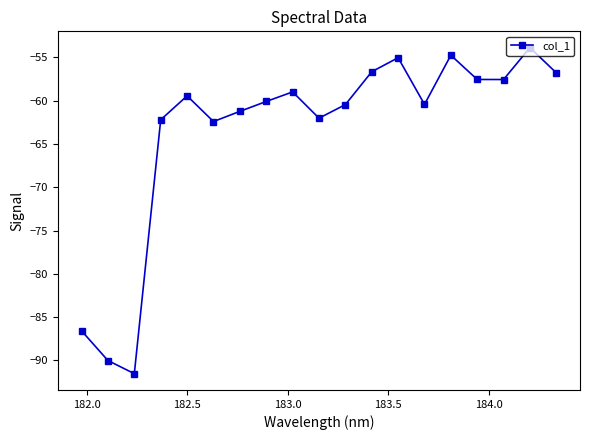

What is the minimum value shown in the chart?

-91.5